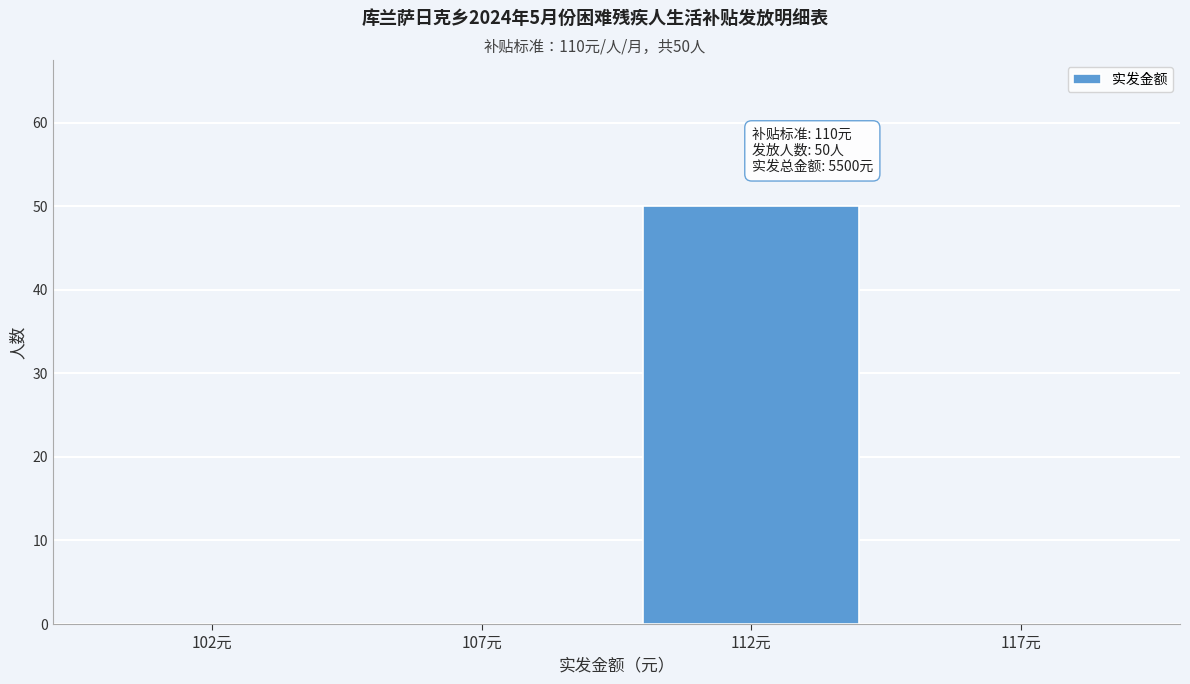

Reading right to left, what are all the values shown in this chart?

117元=0	112元=50	107元=0	102元=0